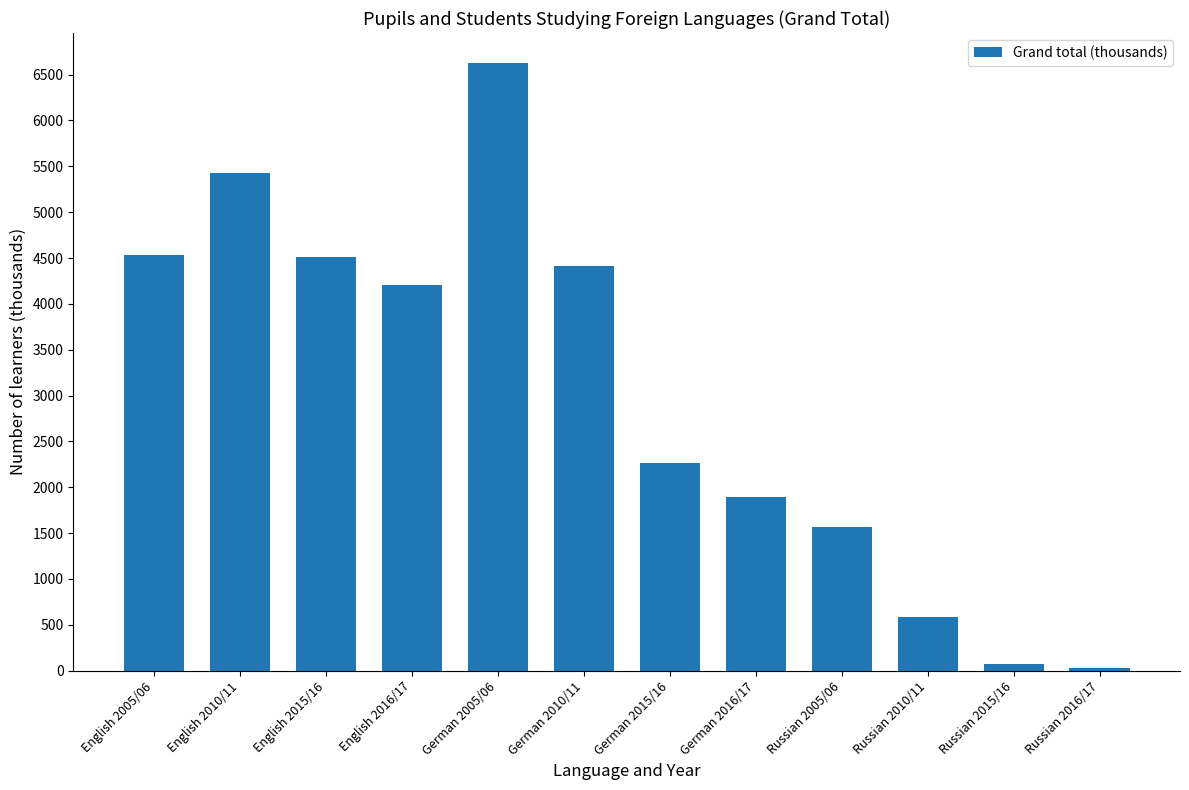

Is it true that the value at Russian 2016/17 is 27?

True